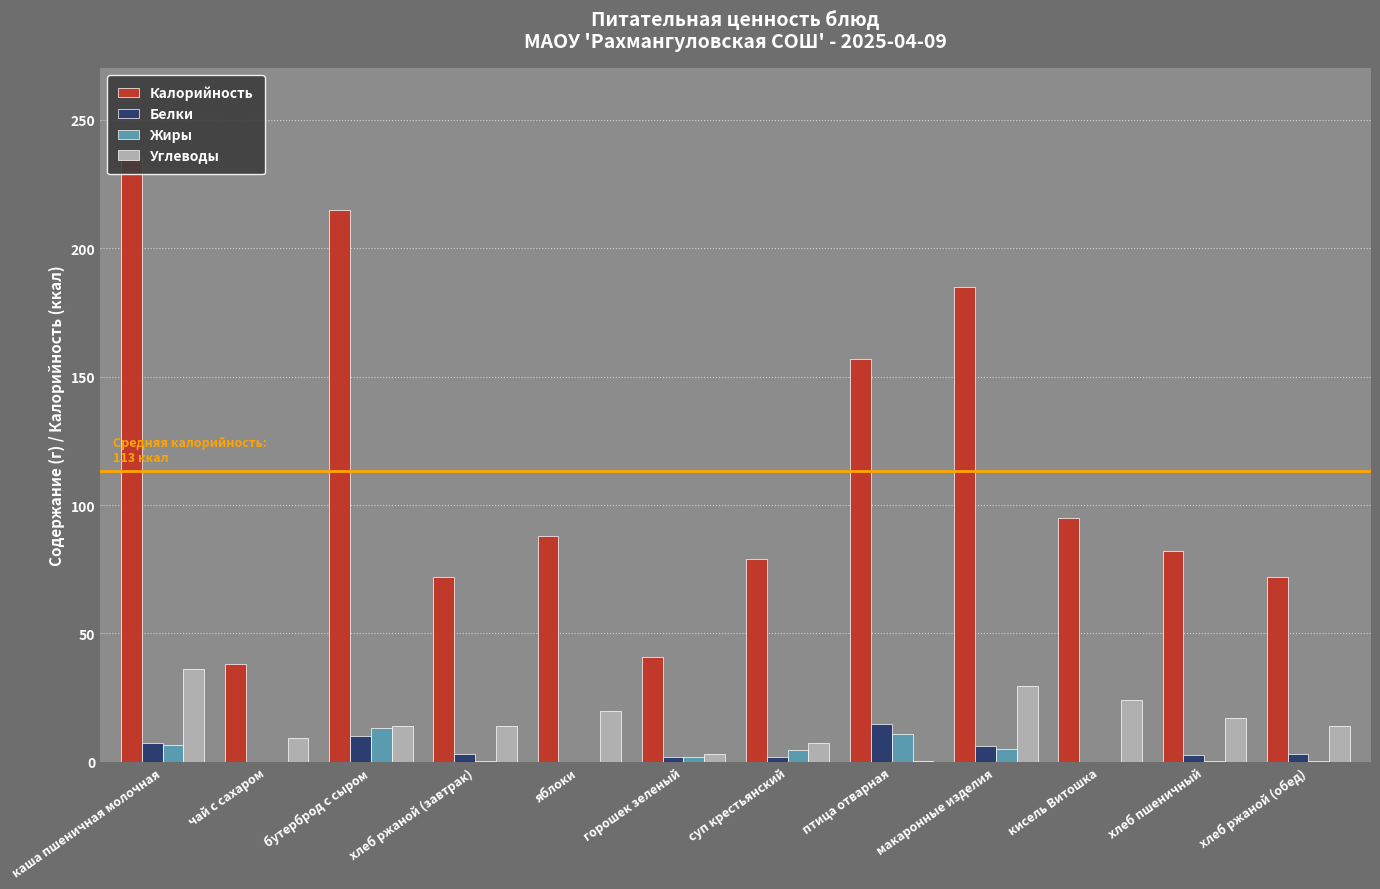

Which has a higher value, хлеб пшеничный or хлеб ржаной (обед)?

хлеб пшеничный